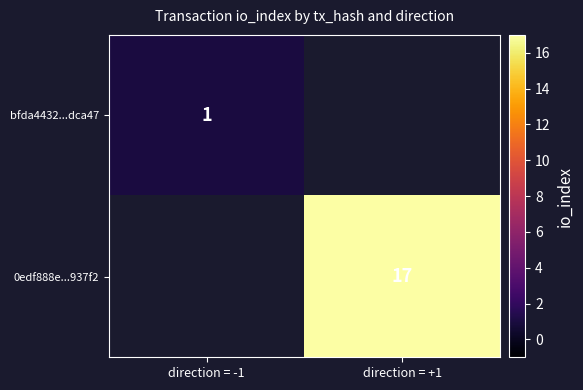

The value of bfda4432...dca47 at direction = -1 is 0.5. True or false?

False